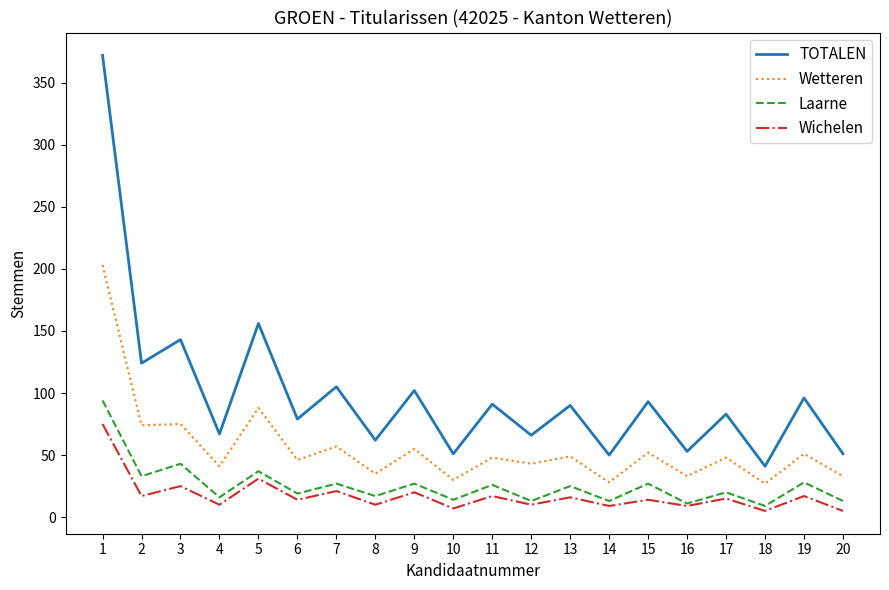

Which series has the widest spread of values?

TOTALEN